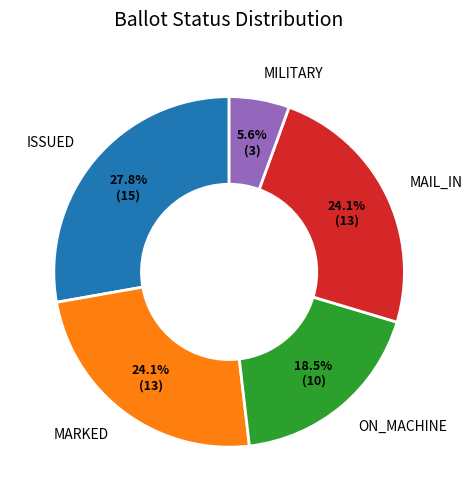

Do MARKED and MAIL_IN together represent more than half of the pie?

No